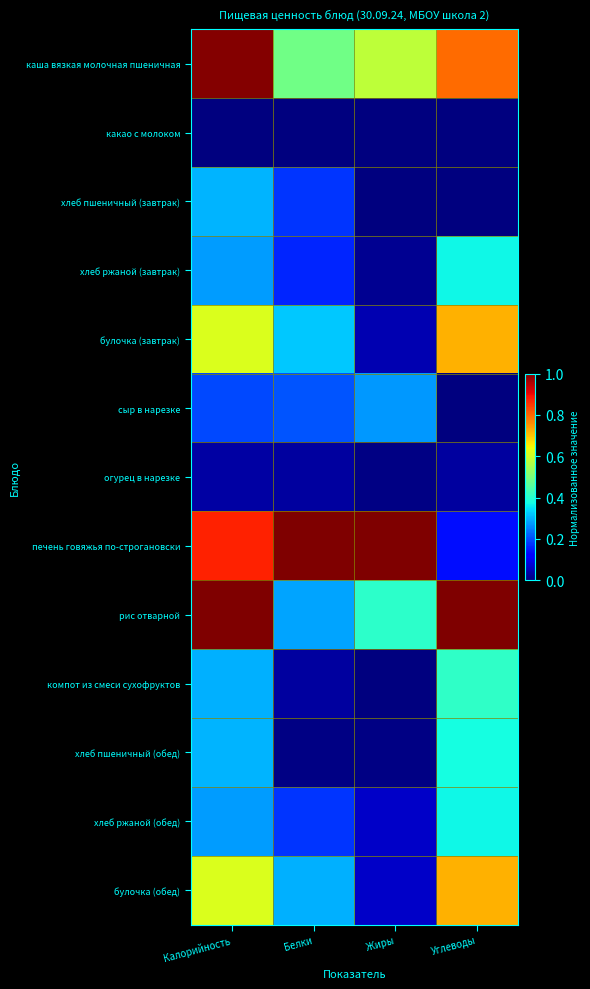

Reading right to left, list all the values displayed in this chart.

каша вязкая молочная пшеничная: Углеводы=0.8	Жиры=0.6	Белки=0.5	Калорийность=1.0
какао с молоком: Углеводы=0.0	Жиры=0.0	Белки=0.0	Калорийность=0.0
хлеб пшеничный (завтрак): Углеводы=0.0	Жиры=0.0	Белки=0.2	Калорийность=0.3
хлеб ржаной (завтрак): Углеводы=0.4	Жиры=0.0	Белки=0.2	Калорийность=0.3
булочка (завтрак): Углеводы=0.7	Жиры=0.0	Белки=0.3	Калорийность=0.6
сыр в нарезке: Углеводы=0.0	Жиры=0.3	Белки=0.2	Калорийность=0.2
огурец в нарезке: Углеводы=0.0	Жиры=0.0	Белки=0.0	Калорийность=0.0
печень говяжья по-строгановски: Углеводы=0.1	Жиры=1.0	Белки=1.0	Калорийность=0.9
рис отварной: Углеводы=1.0	Жиры=0.4	Белки=0.3	Калорийность=1.0
компот из смеси сухофруктов: Углеводы=0.4	Жиры=0.0	Белки=0.0	Калорийность=0.3
хлеб пшеничный (обед): Углеводы=0.4	Жиры=0.0	Белки=0.0	Калорийность=0.3
хлеб ржаной (обед): Углеводы=0.4	Жиры=0.1	Белки=0.2	Калорийность=0.3
булочка (обед): Углеводы=0.7	Жиры=0.1	Белки=0.3	Калорийность=0.6